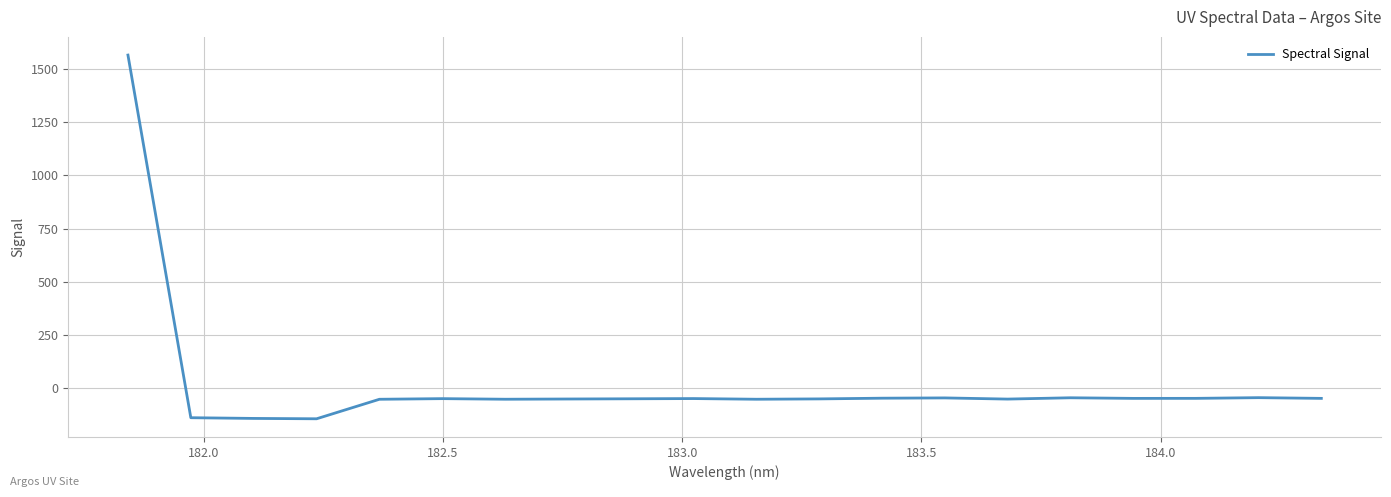

What is the difference between the maximum and minimum values?

1707.7